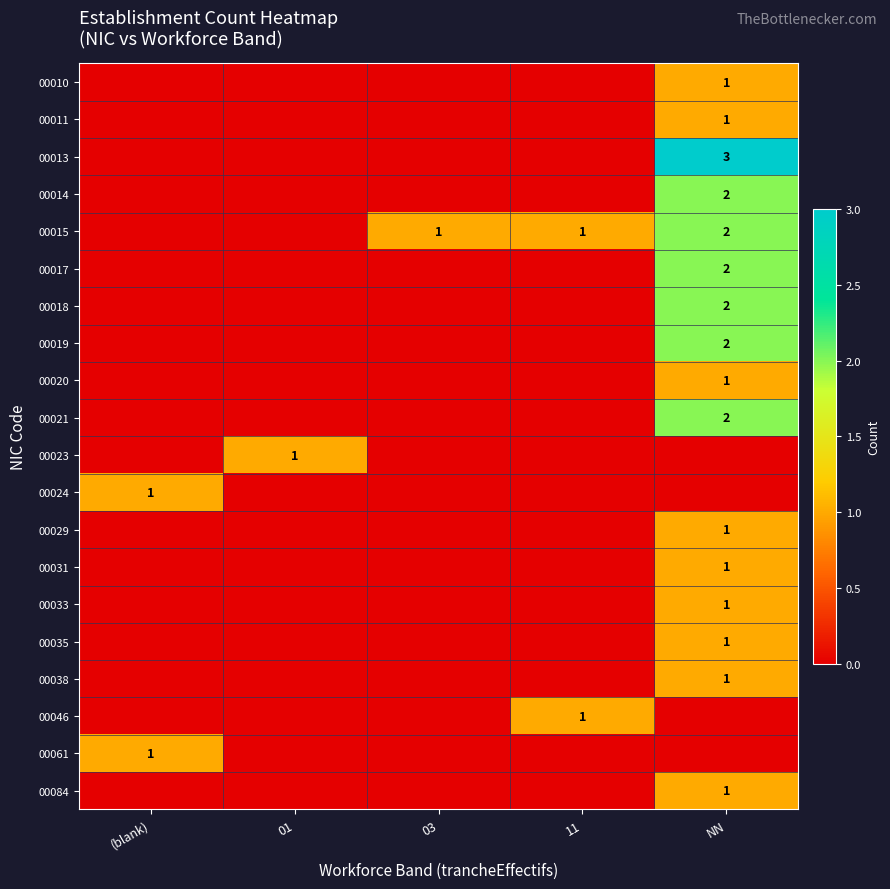

True or false: 00024 has a value of 1 at (blank).

True